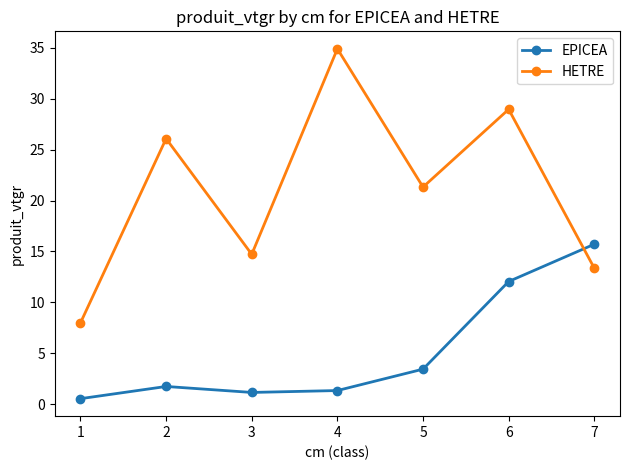

Reading left to right, extract all data points from this chart.

EPICEA: 0.6	1.8	1.2	1.4	3.5	12.1	15.7
HETRE: 8.0	26.1	14.7	34.9	21.3	28.9	13.4